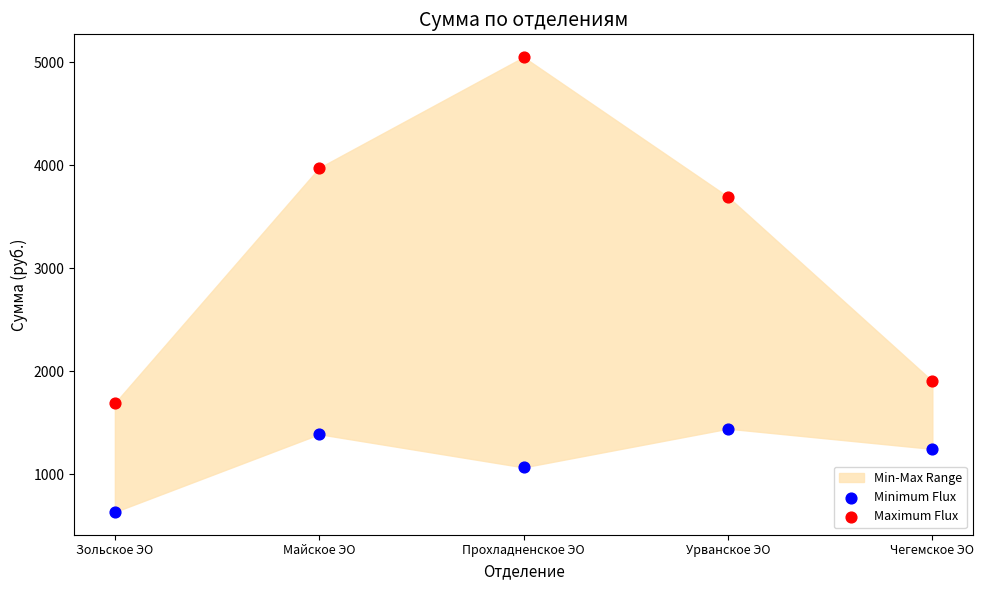

Across all data points, what is the average Y value?

2209.4